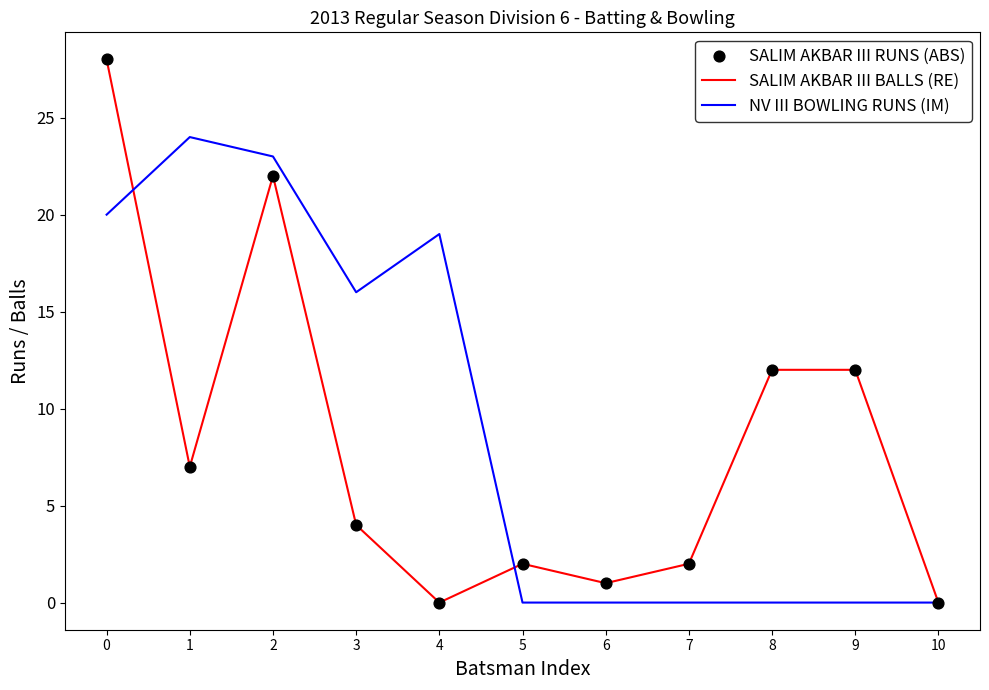

Which series changed the most between 2 and 3?

SALIM AKBAR III BALLS (RE)